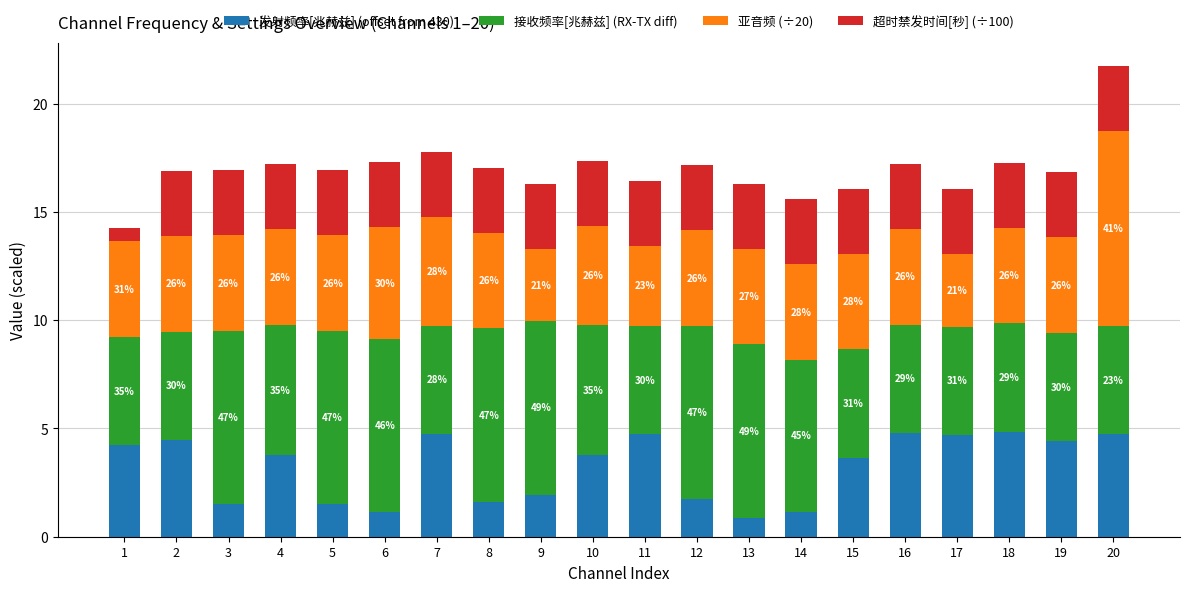

Between 19 and 7, which is larger?

7